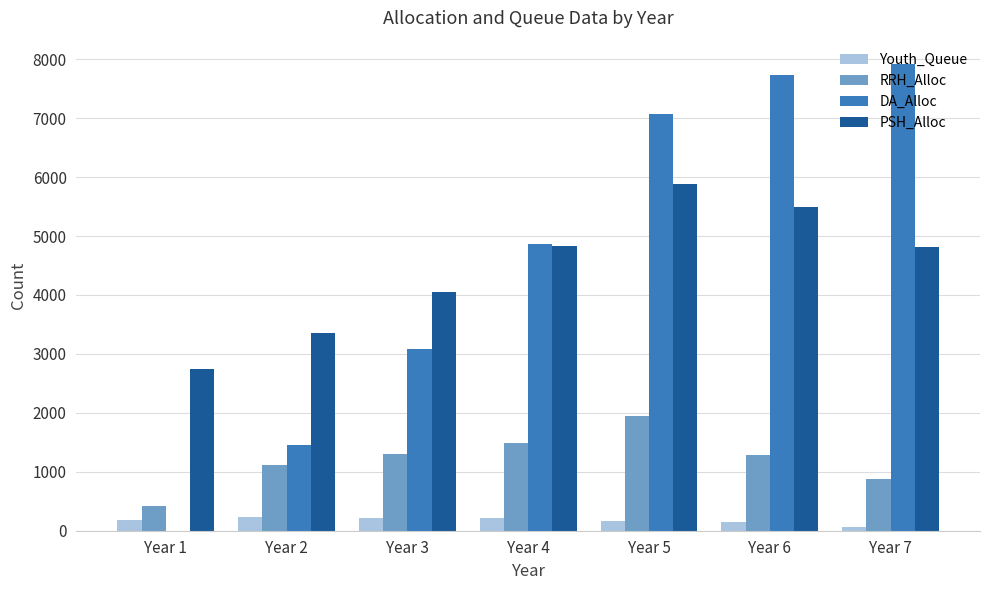

How many distinct data groups are displayed?

4